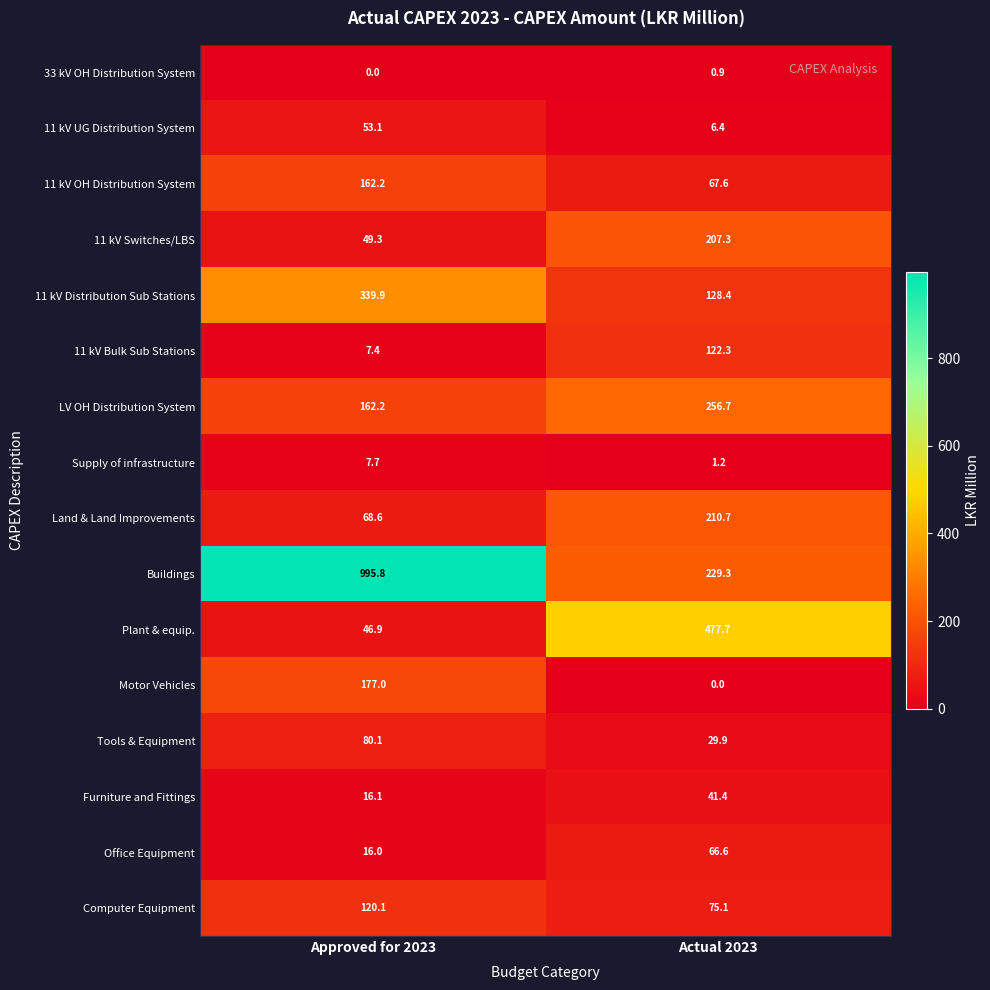

What is the minimum value for 11 kV OH Distribution System?

67.6